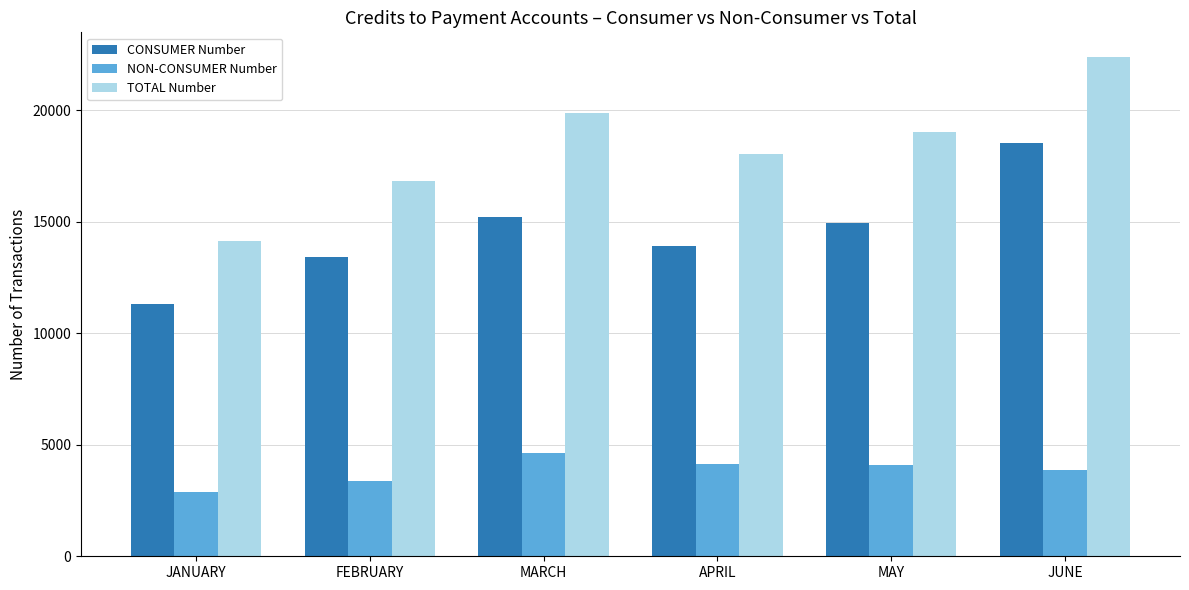

Is the value of TOTAL Number at MAY greater than the value of CONSUMER Number at JUNE?

Yes